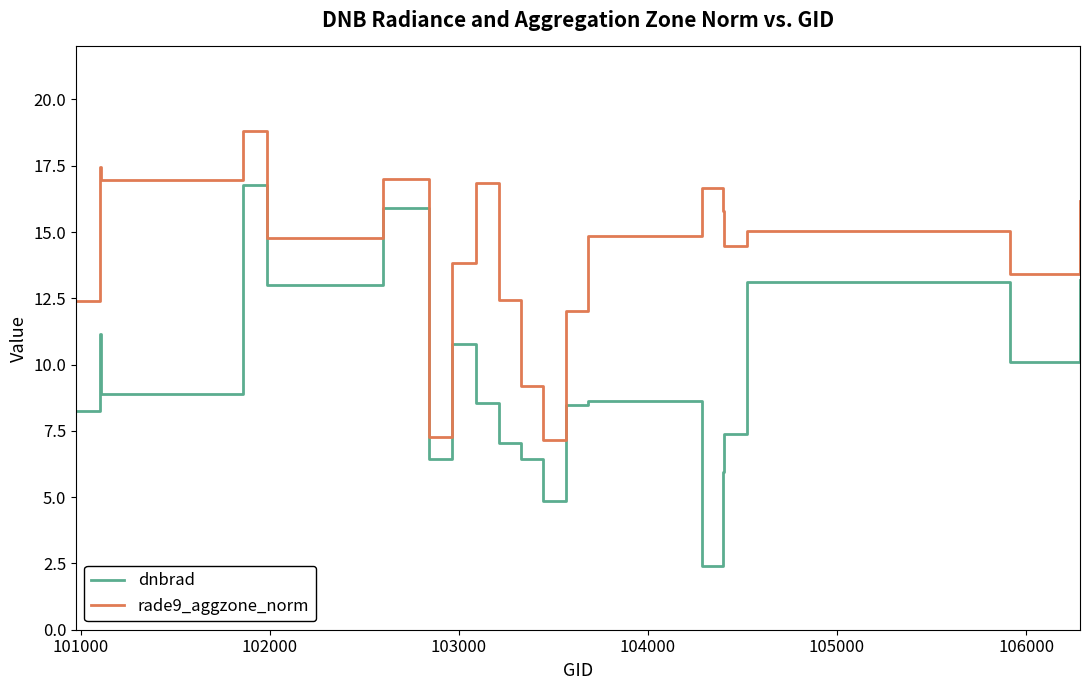

Count the number of categories in the chart.

20